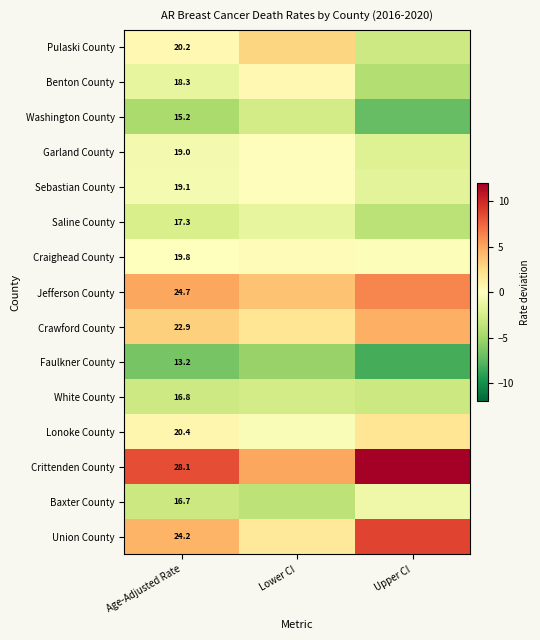

Rank the series at Age-Adjusted Rate from highest to lowest value.

Crittenden County, Jefferson County, Union County, Crawford County, Lonoke County, Pulaski County, Craighead County, Sebastian County, Garland County, Benton County, Saline County, White County, Baxter County, Washington County, Faulkner County